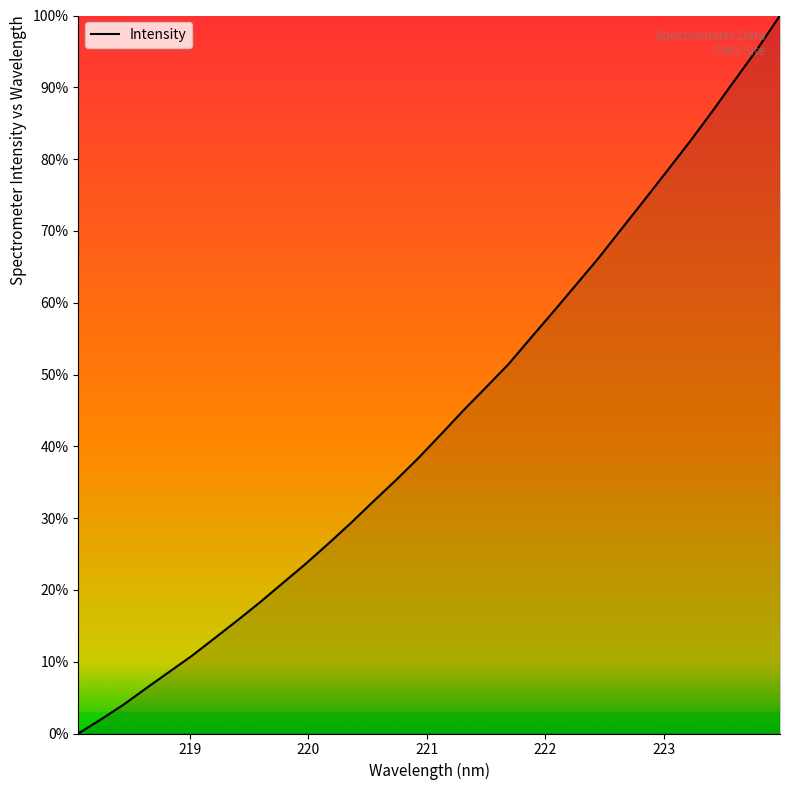

What is the average value?

43.5